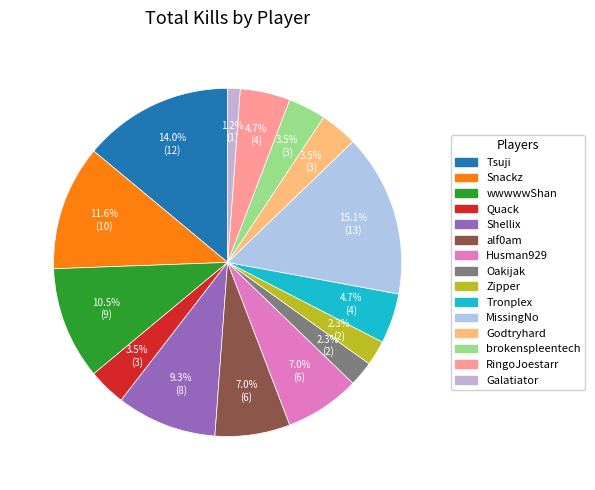

What is the ratio of the value at Snackz to the value at RingoJoestarr?

2.5